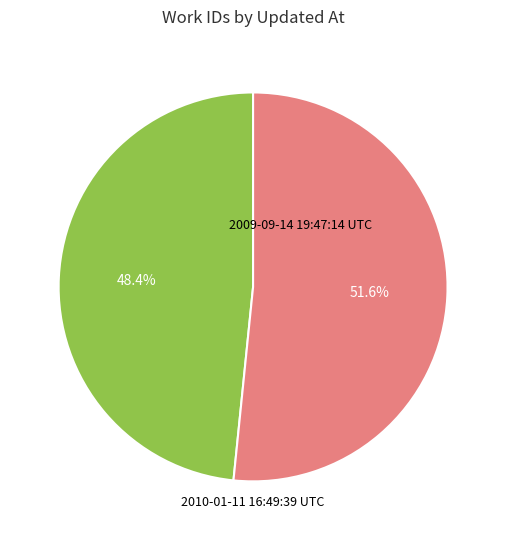

Does any single category account for the majority?

Yes